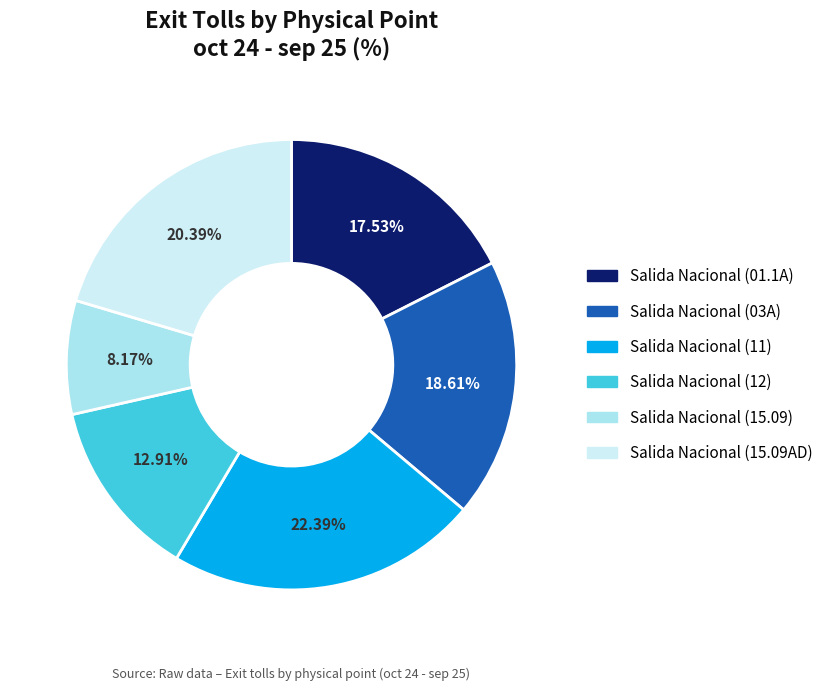

Is there any slice that represents more than half of the pie?

No